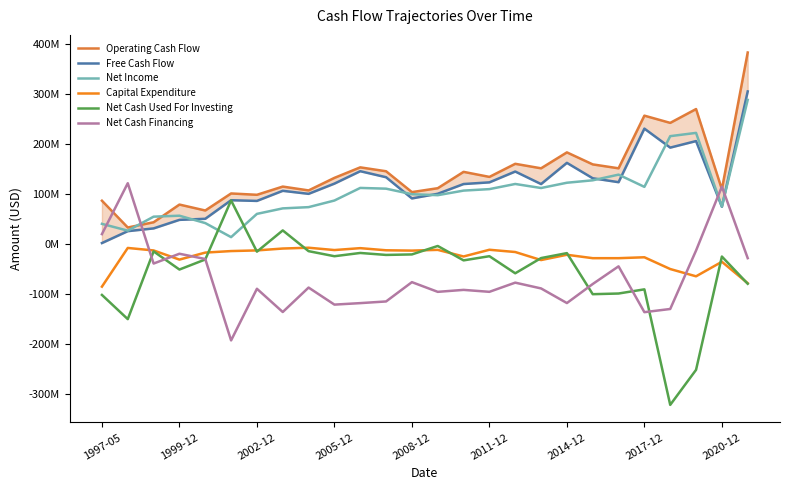

Which series has the largest total across all categories?

Operating Cash Flow